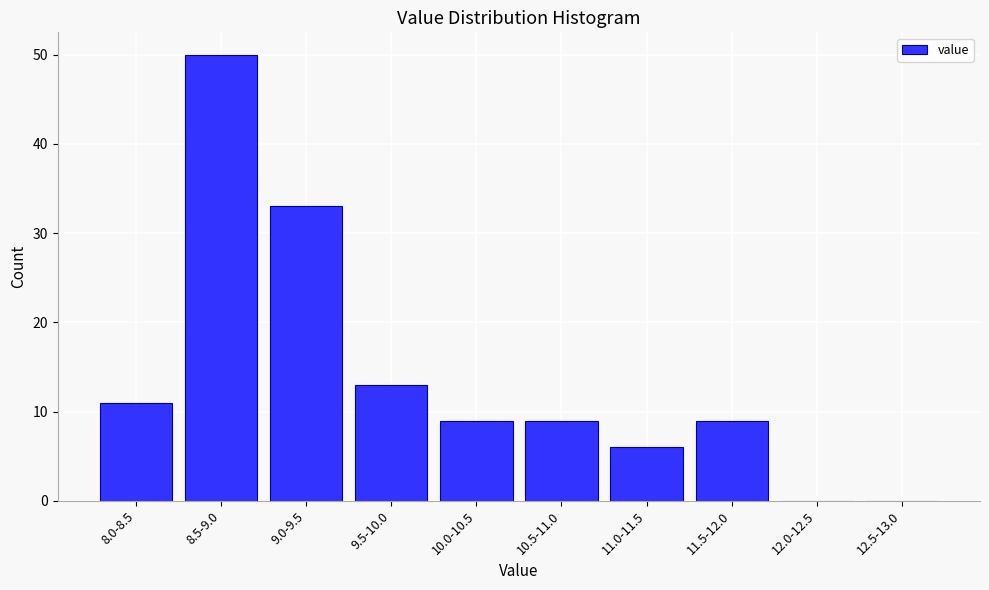

Reading left to right, what are all the values shown in this chart?

8.0-8.5=11	8.5-9.0=50	9.0-9.5=33	9.5-10.0=13	10.0-10.5=9	10.5-11.0=9	11.0-11.5=6	11.5-12.0=9	12.0-12.5=0	12.5-13.0=0